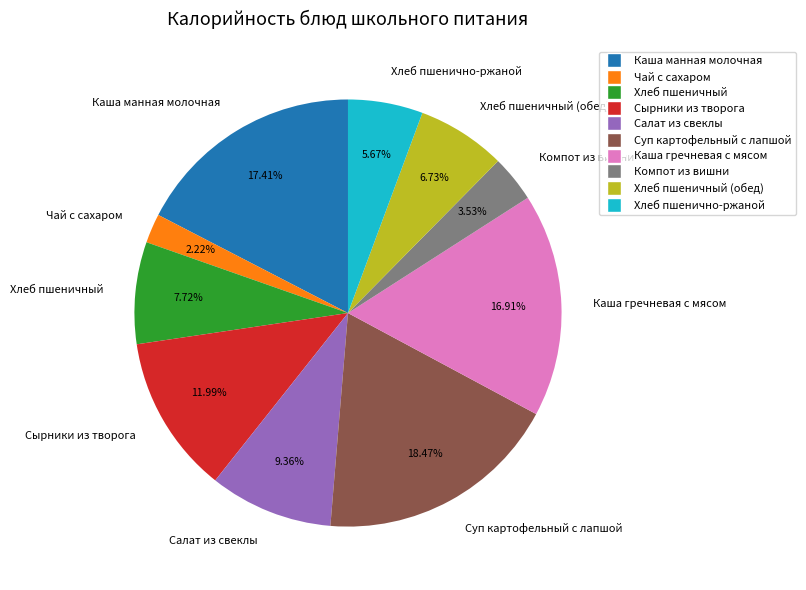

Combined, do Сырники из творога and Хлеб пшеничный account for over 50%?

No